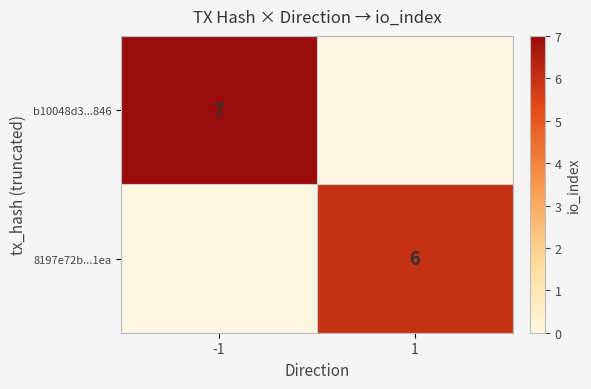

The b10048d3...846 series shows 10 at -1. True or false?

False